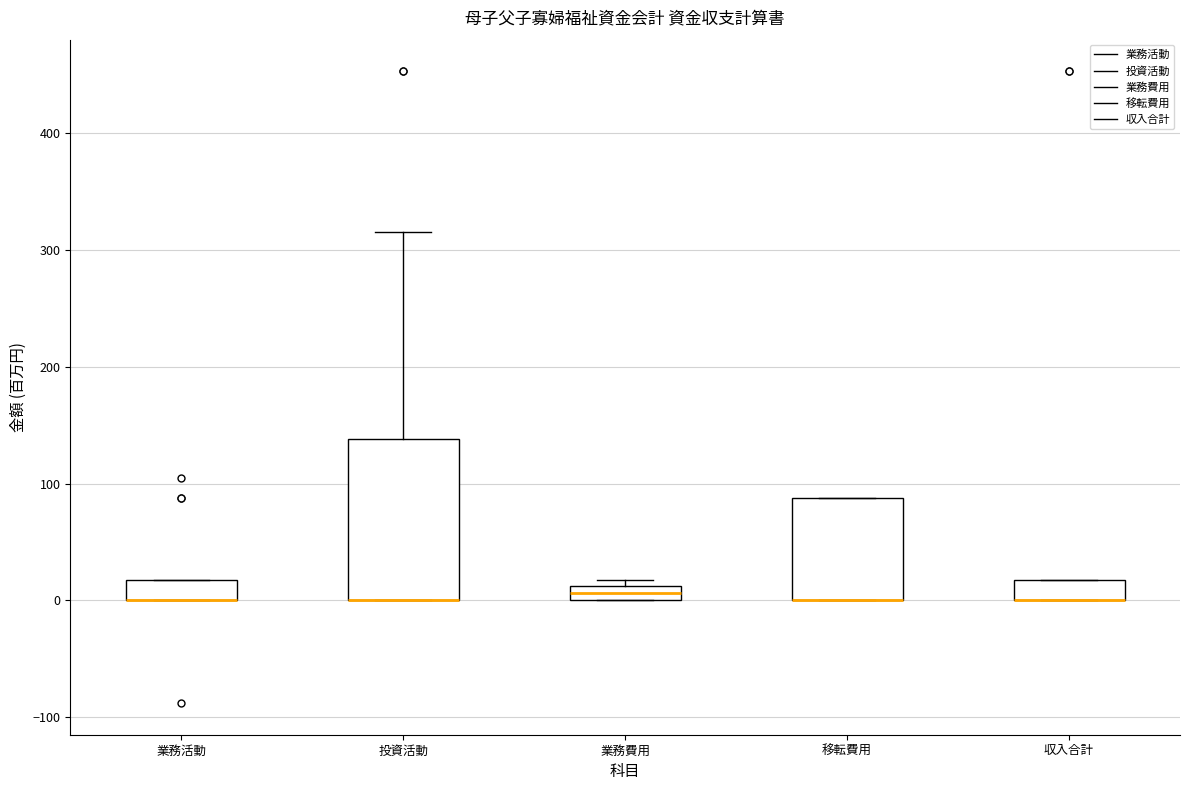

Where is the lower edge of the box for 移転費用 on the y-axis? The values are not printed on the chart, so give them approximately, as read against the axis.

0